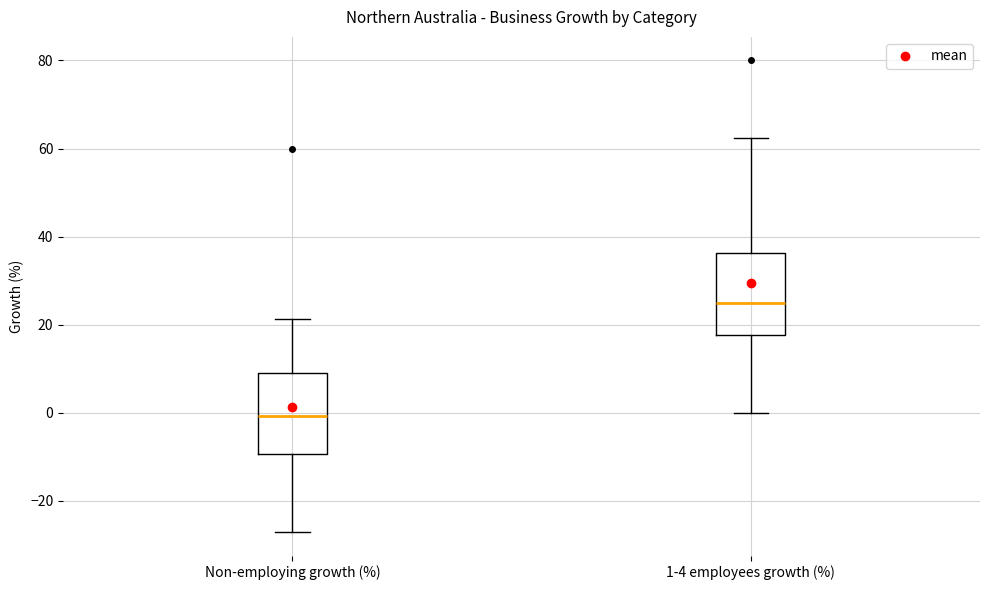

Reading left to right, read every box against the y-axis: the position of its median line, the range the box covers, and the ends of its whiskers. The values are not printed on the chart, so give them approximately, as read against the axis.

Non-employing growth (%): median 0, box -10 to 8, whiskers -28 to 22
1-4 employees growth (%): median 26, box 18 to 36, whiskers 0 to 62